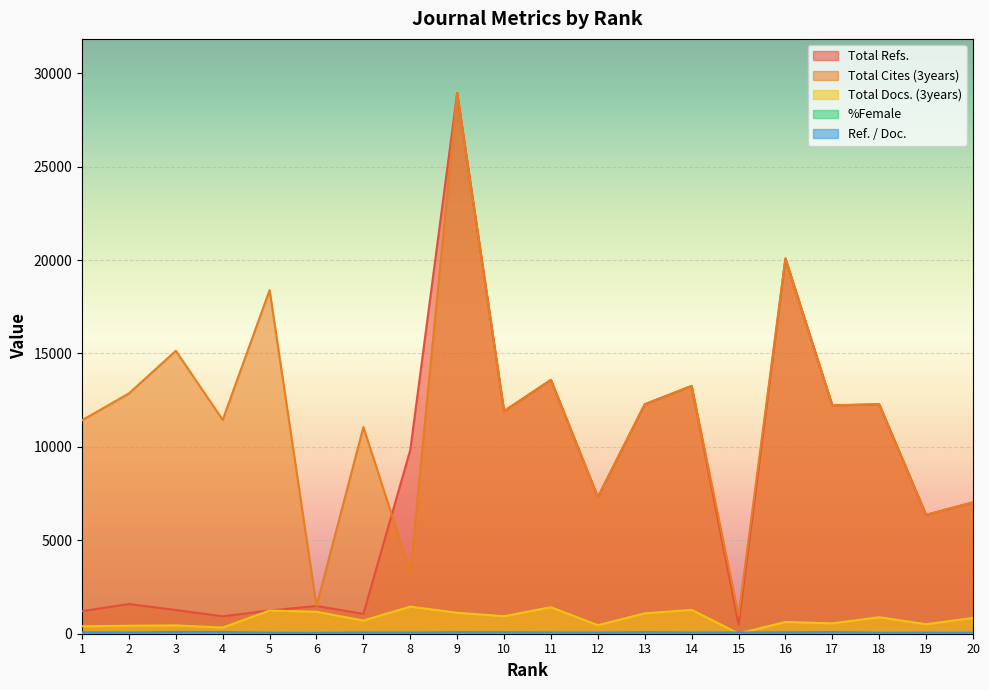

What is the value of the %Female point at the 6th from the left?

4